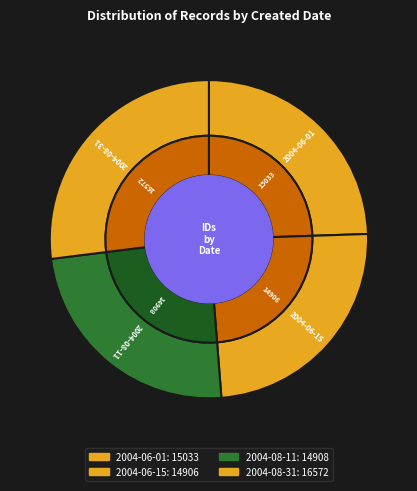

How many slices are in this pie chart?

4